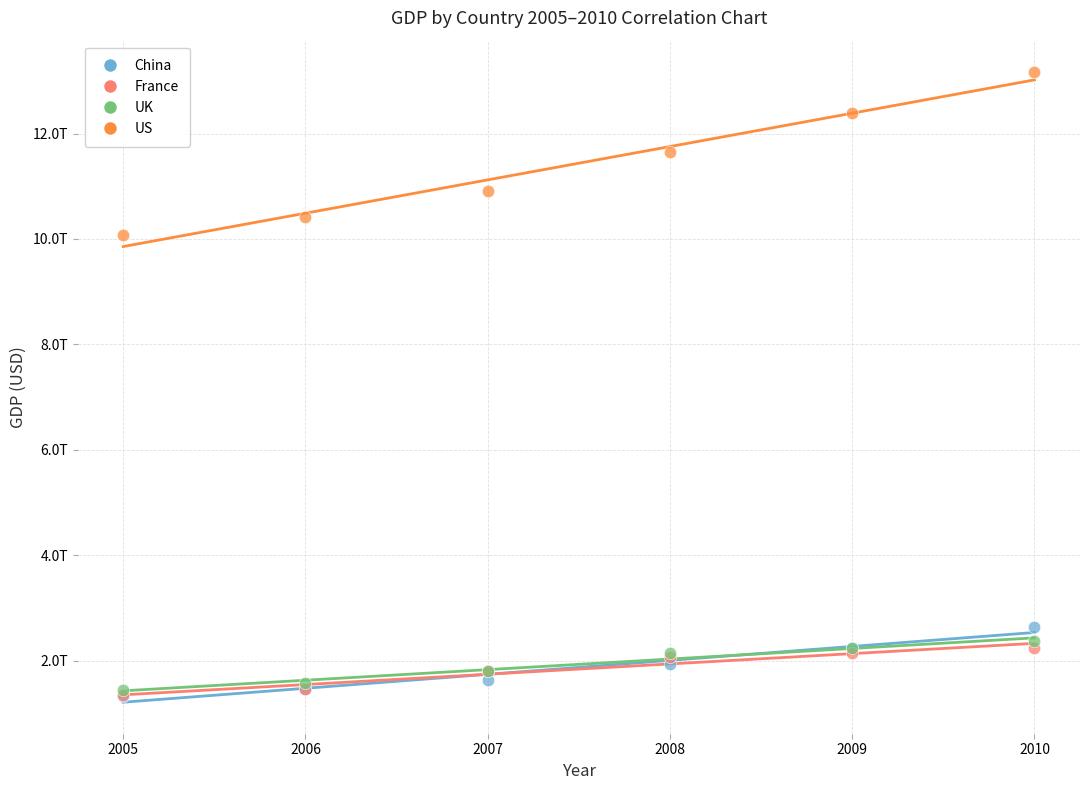

Which series has the largest Y range (max minus min)?

US